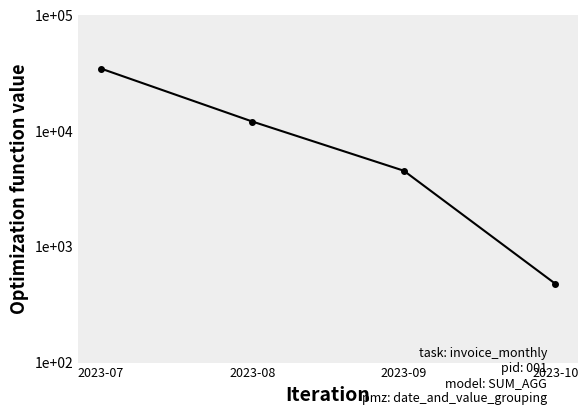

What is the difference between the second highest and minimum values?

11639.4